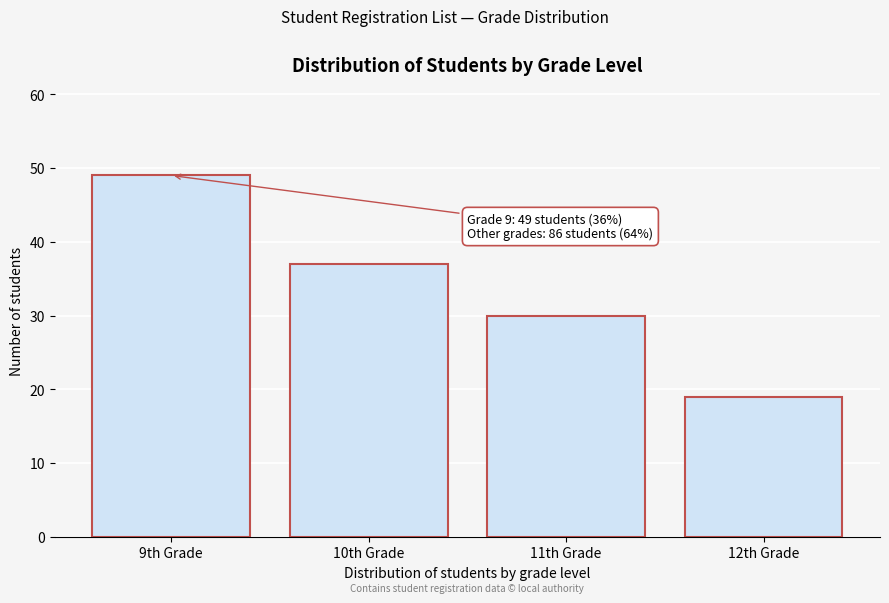

Reading right to left, list all the values displayed in this chart.

19	30	37	49